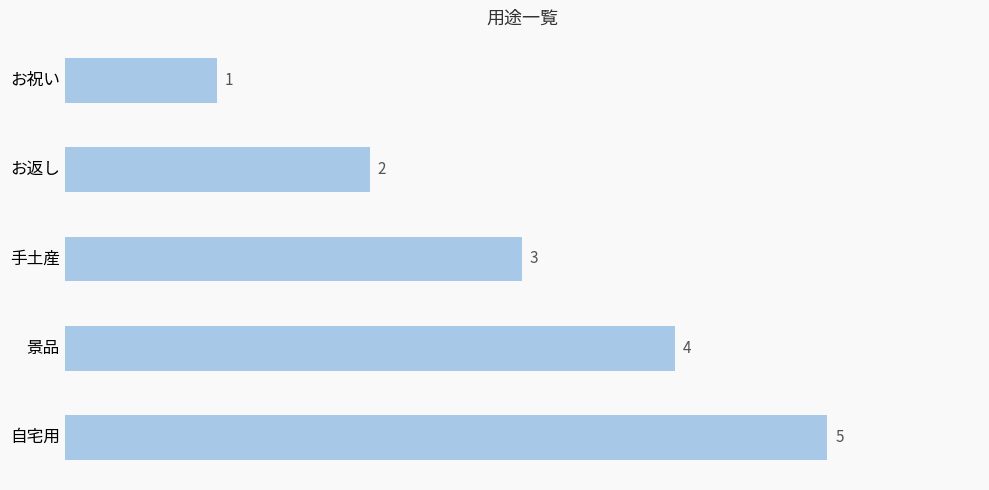

Rank the categories by value from lowest to highest.

お祝い, お返し, 手土産, 景品, 自宅用